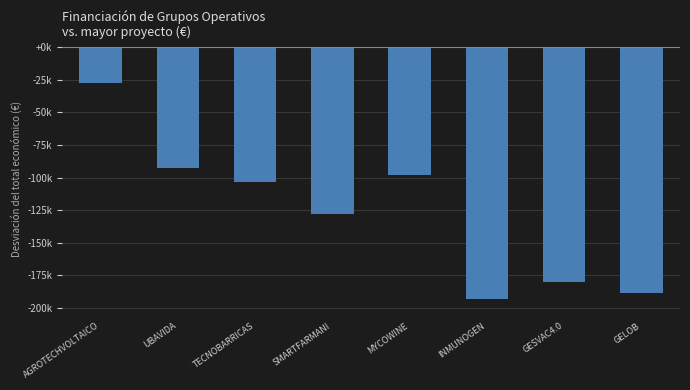

Between GESVAC4.0 and GELOB, which is larger?

GESVAC4.0